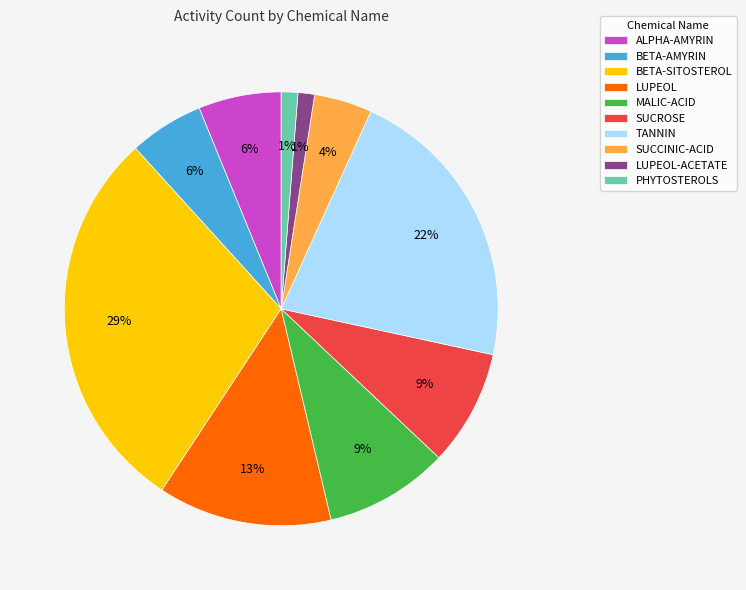

Is there any slice that represents more than half of the pie?

No